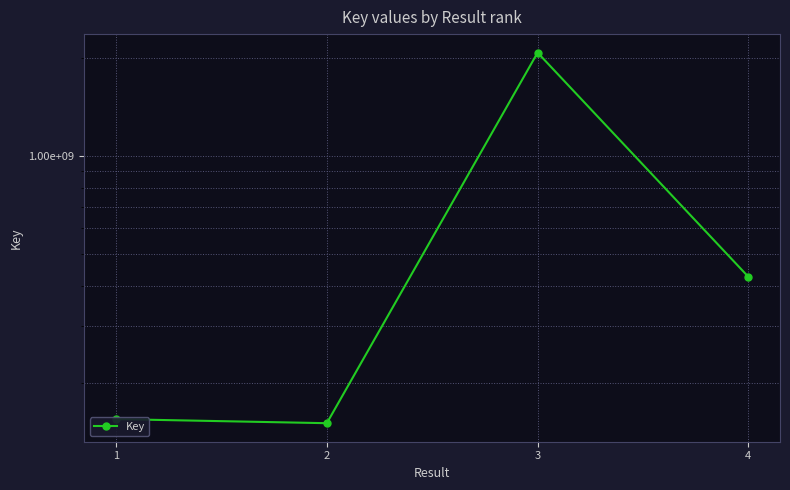

How many lines are shown in the chart?

1